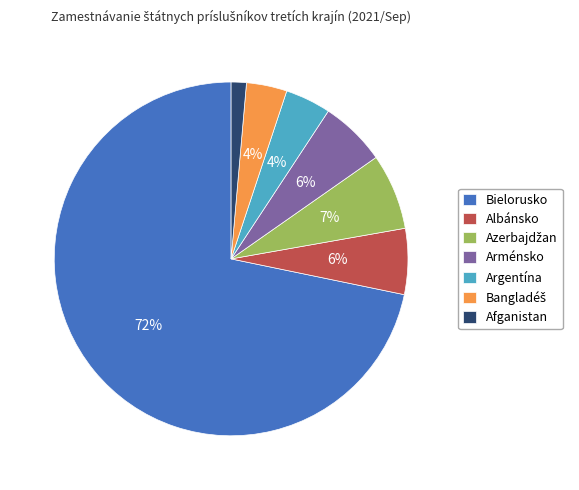

Approximately how many times larger is the value at Arménsko compared to Albánsko?

1.0